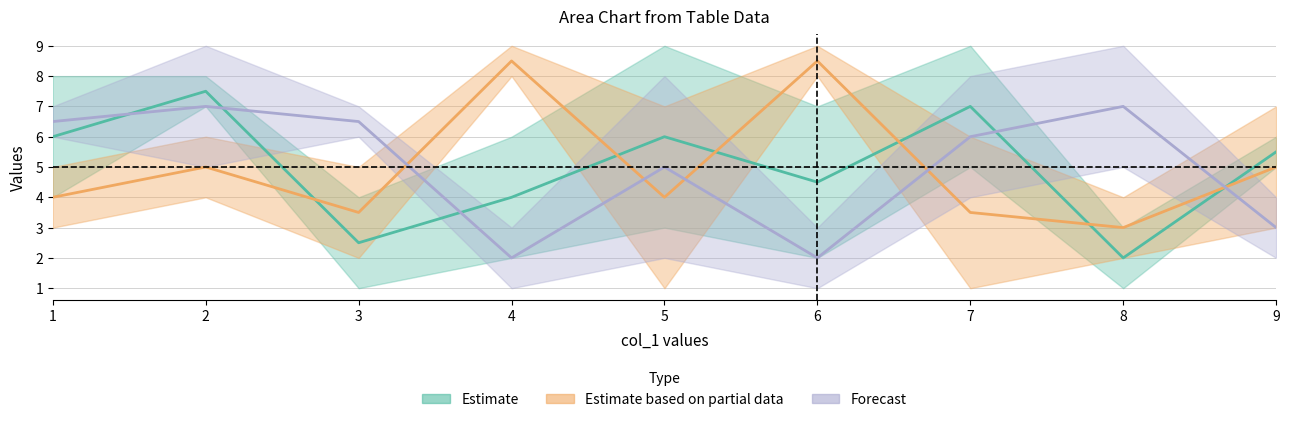

What is the difference between the highest and lowest values at 7?

8